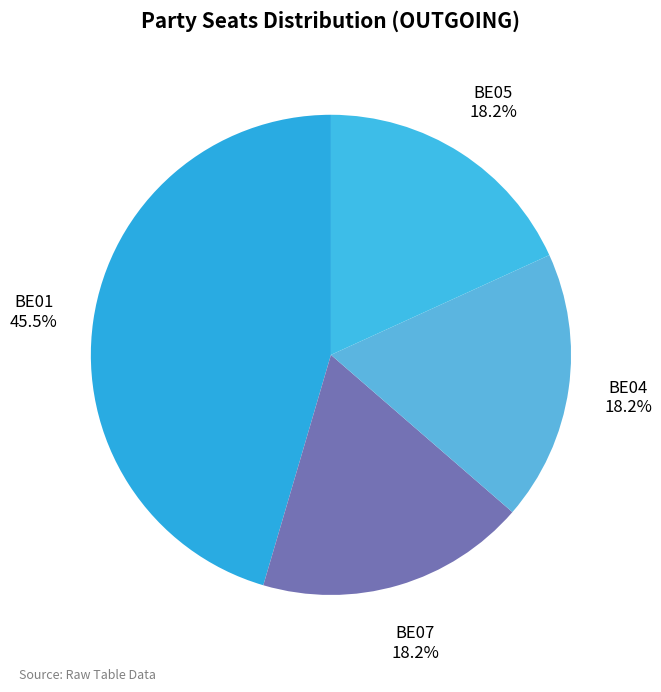

To the nearest percent, what percentage of the pie is BE05?

18%